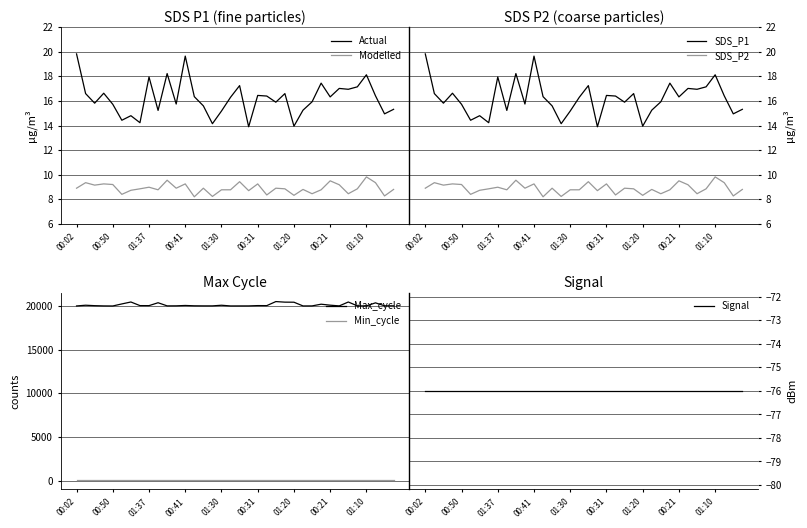

The Actual series shows 19.6 at 00:41. True or false?

True